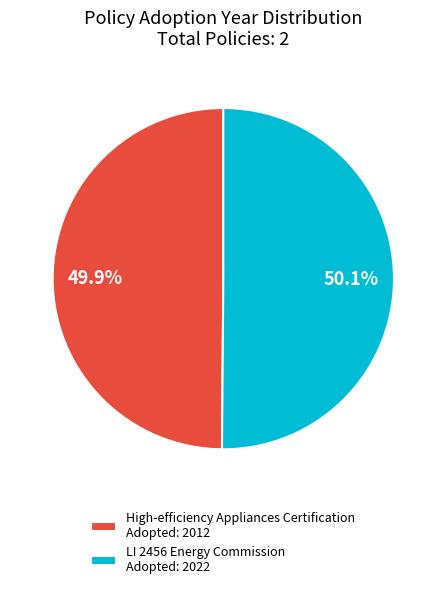

What is the ratio of the value at LI 2456 Energy Commission Adopted: 2022 to the value at High-efficiency Appliances Certification Adopted: 2012?

1.0